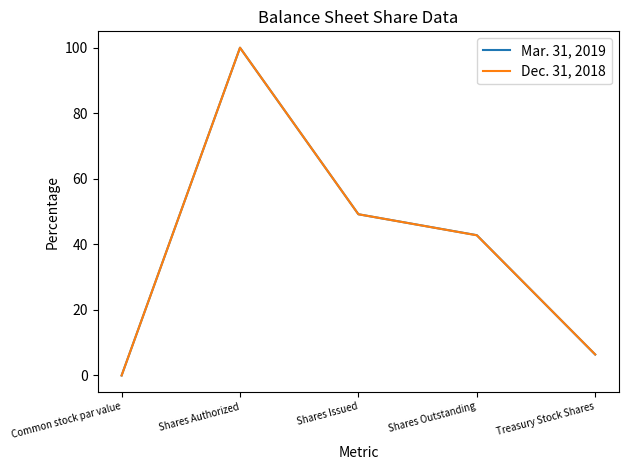

True or false: Dec. 31, 2018 has a value of 42.8 at Shares Outstanding.

True